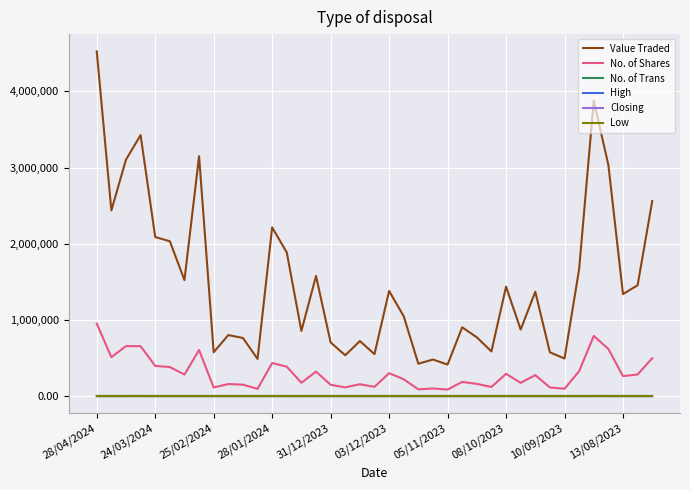

Which series has the largest total across all categories?

Value Traded